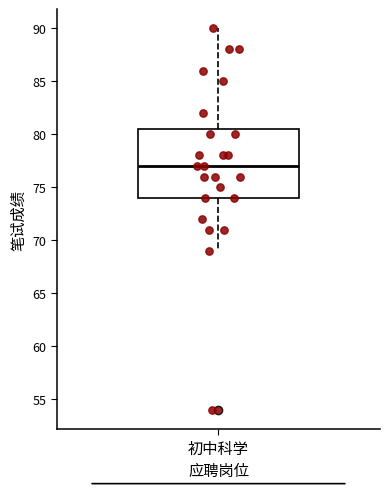

Transcribe this box plot: give where the median line is, the range the box spans, and where the two whiskers end, as read against the y-axis. The values are not printed on the chart, so give them approximately, as read against the axis.

median 77.0, box 74.0 to 80.5, whiskers 69.0 to 90.0